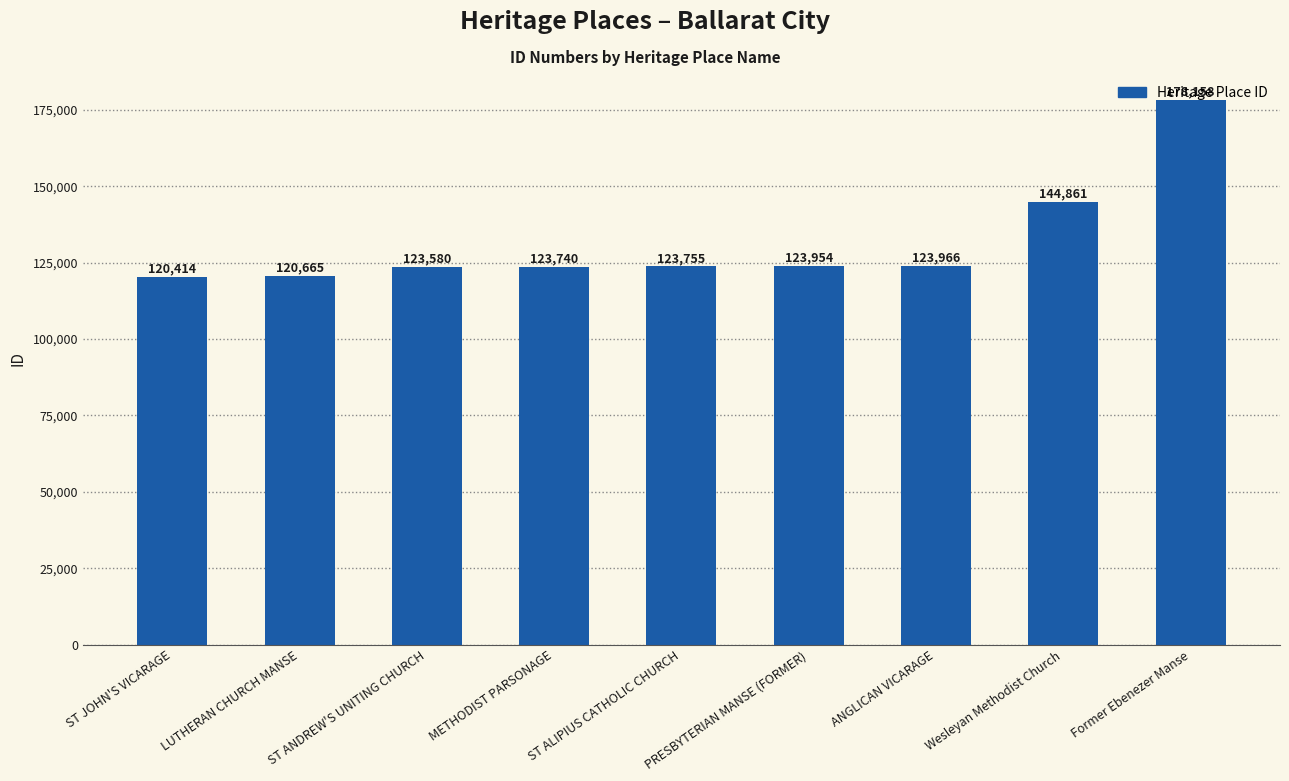

The value at ST ALIPIUS CATHOLIC CHURCH is 85609. True or false?

False